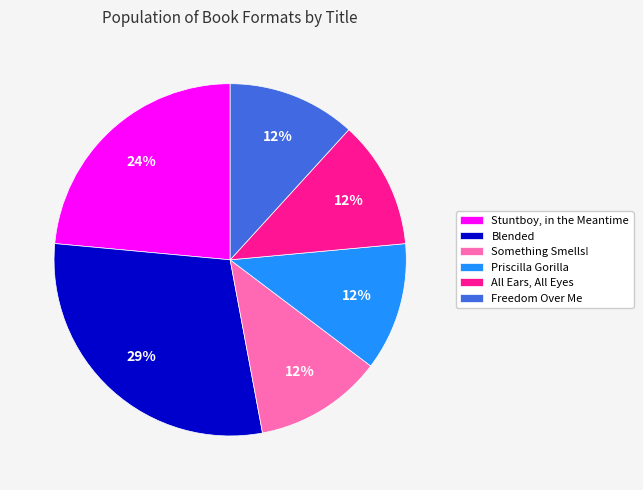

Combined, do Blended and All Ears, All Eyes account for over 50%?

No